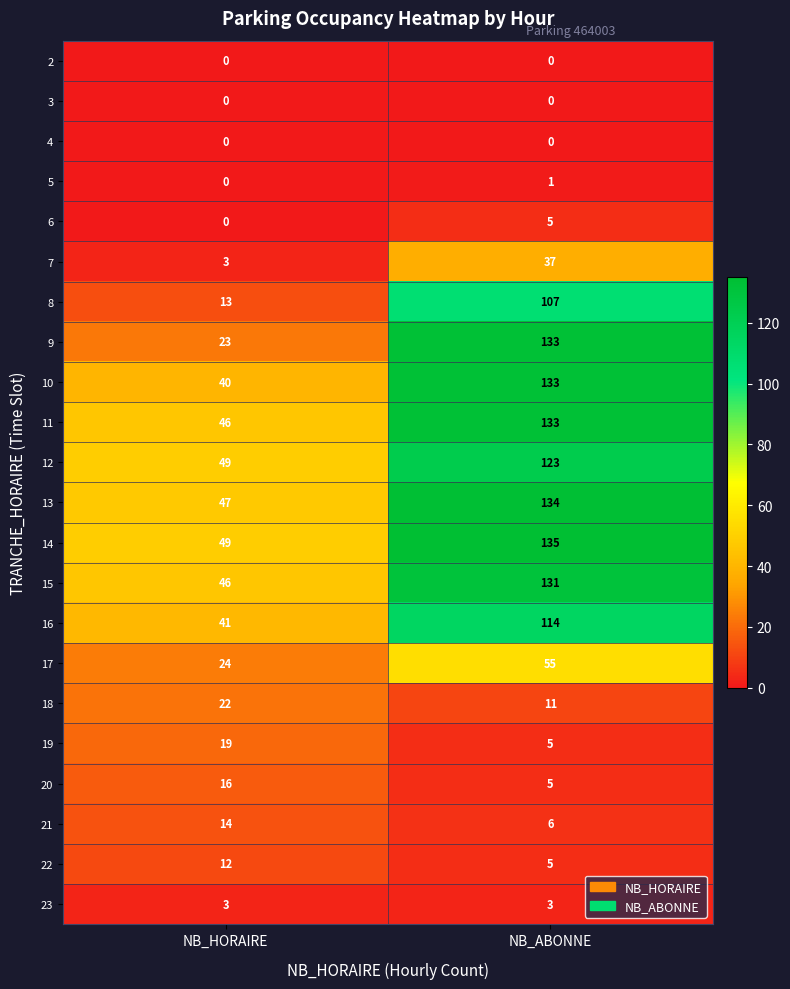

What value does the 12 series have at NB_HORAIRE?

49